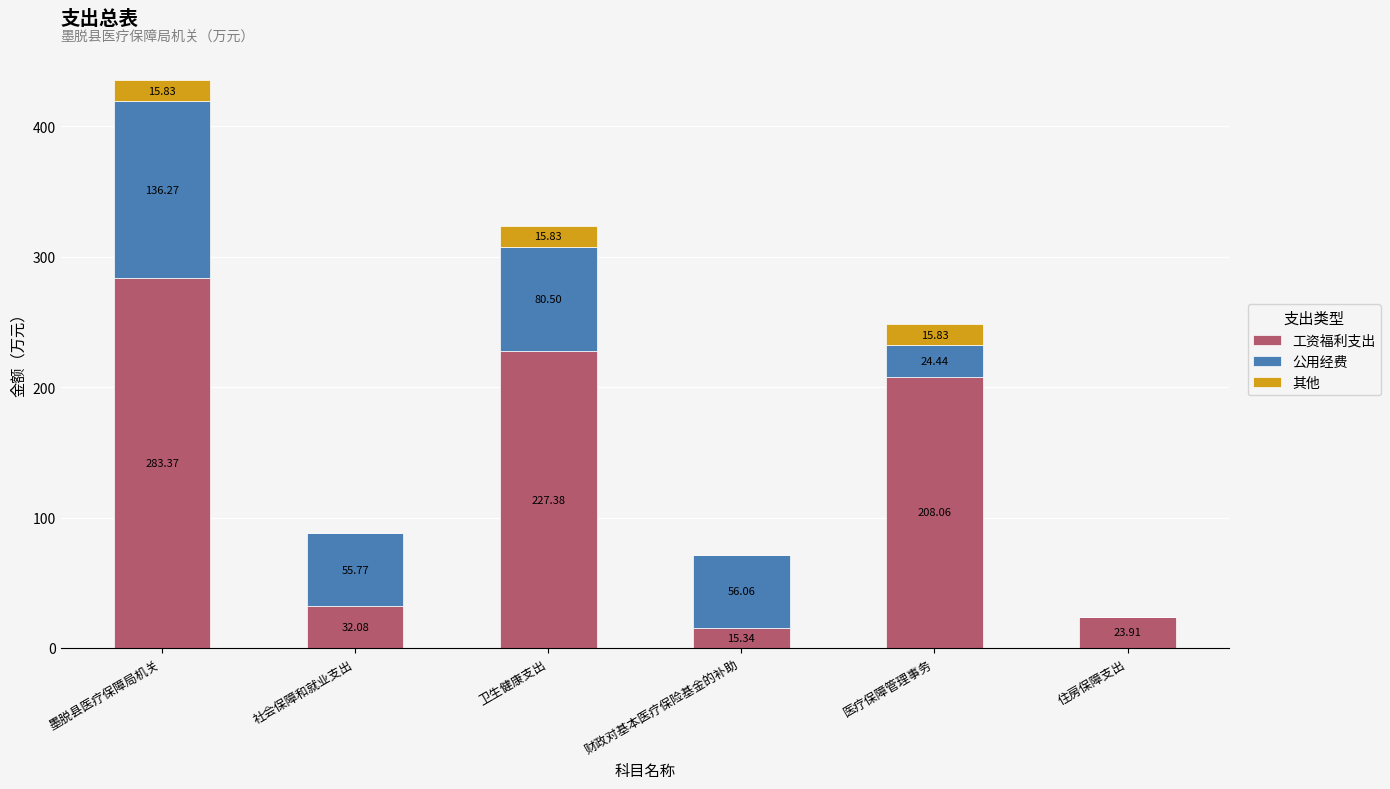

At which label does 工资福利支出 first exceed 208?

墨脱县医疗保障局机关